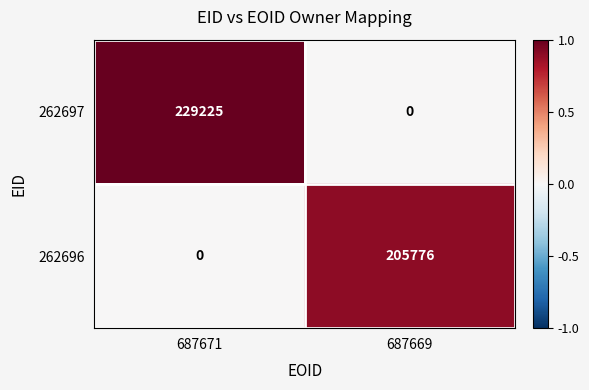

The value of 262696 at 687669 is 68420. True or false?

False